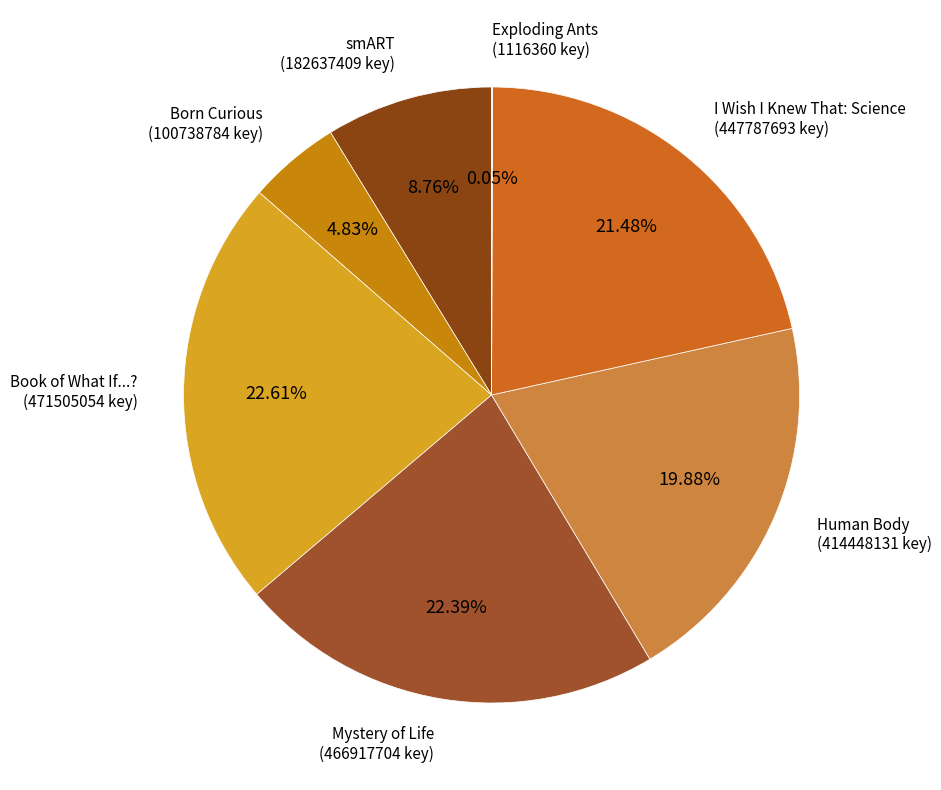

Count the number of slices in the pie.

7